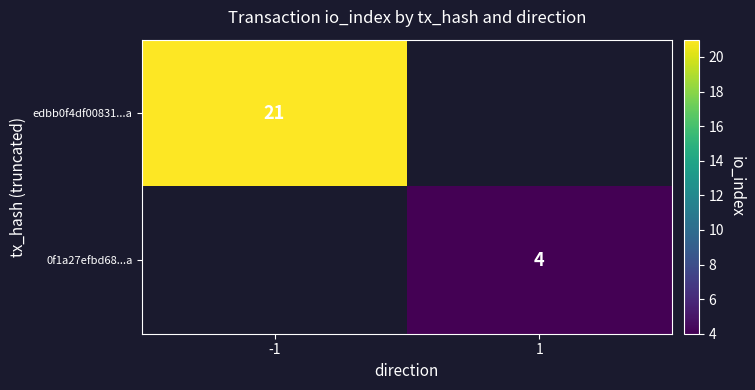

What is the greatest value displayed?

21.0